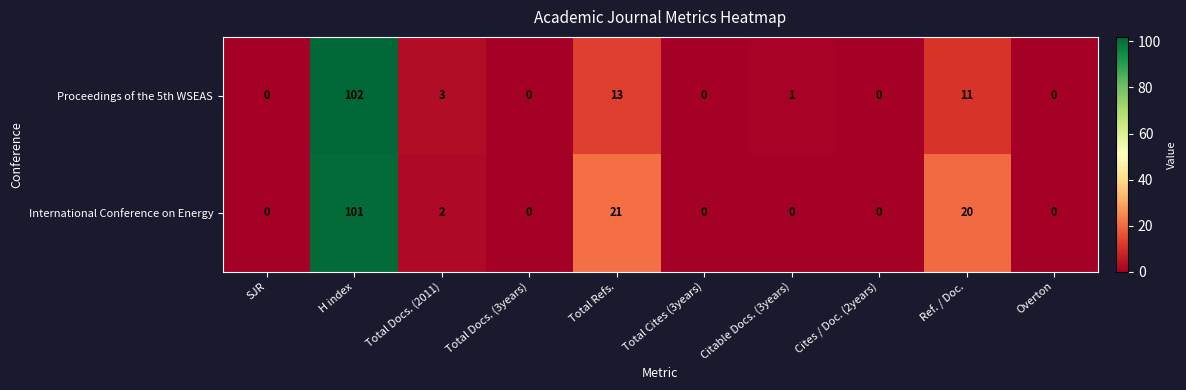

What is the total value across all series at Total Refs.?

34